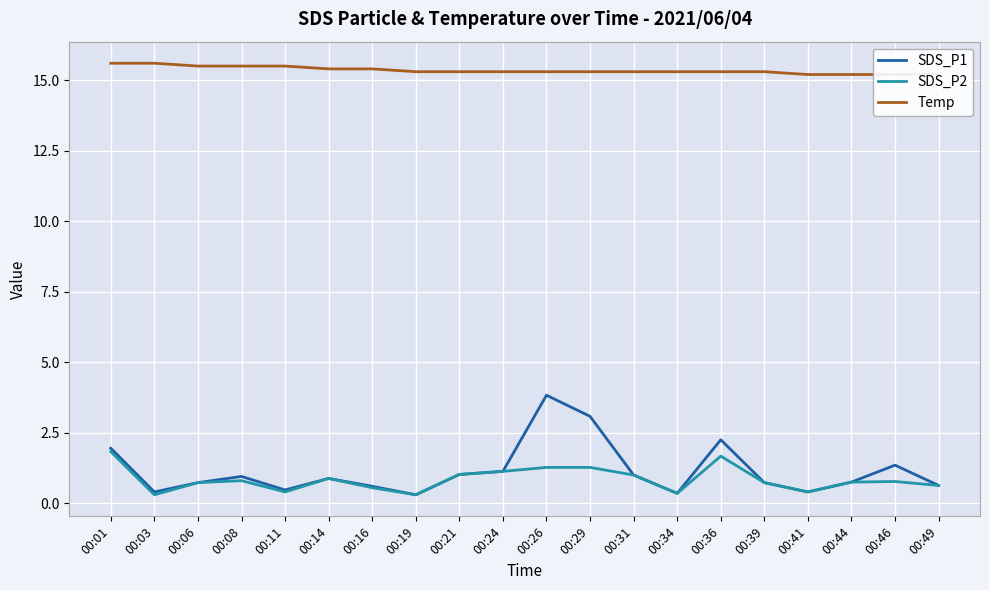

What is the sum of all SDS_P1 values?

22.8